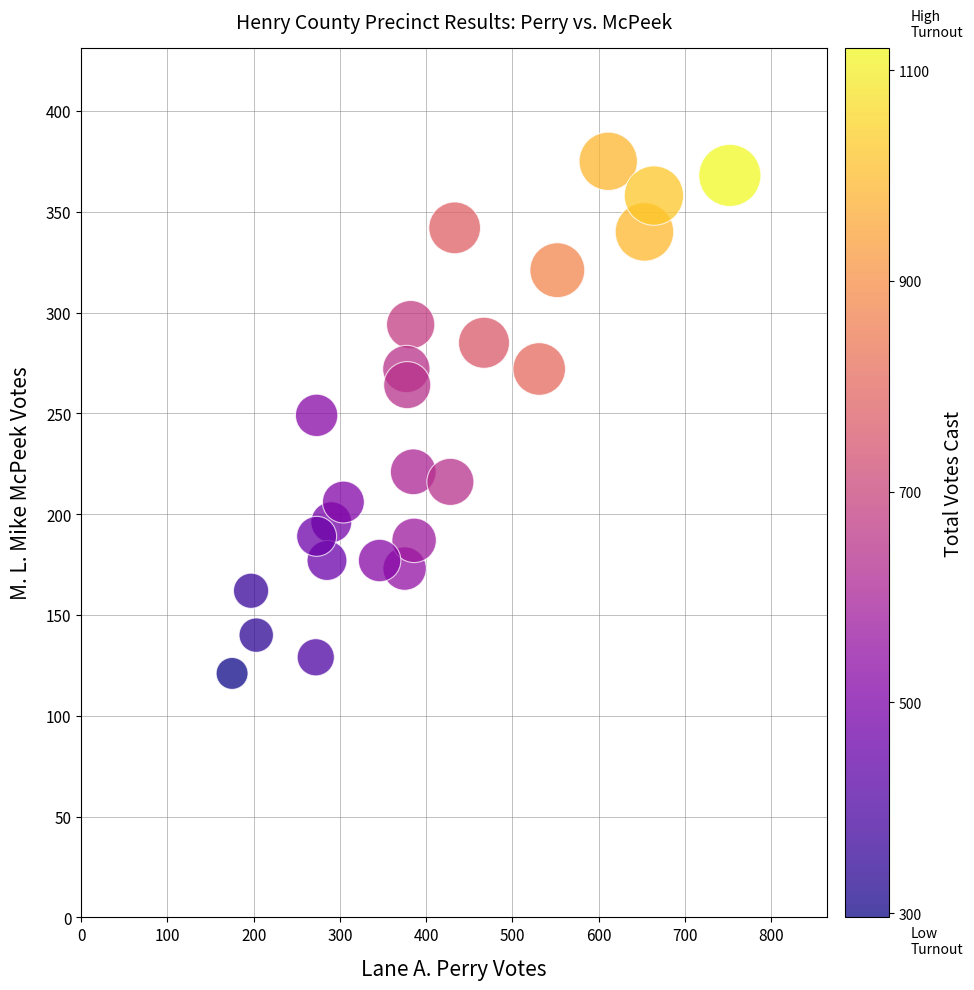

What is the range of Y values (max minus min)?

254